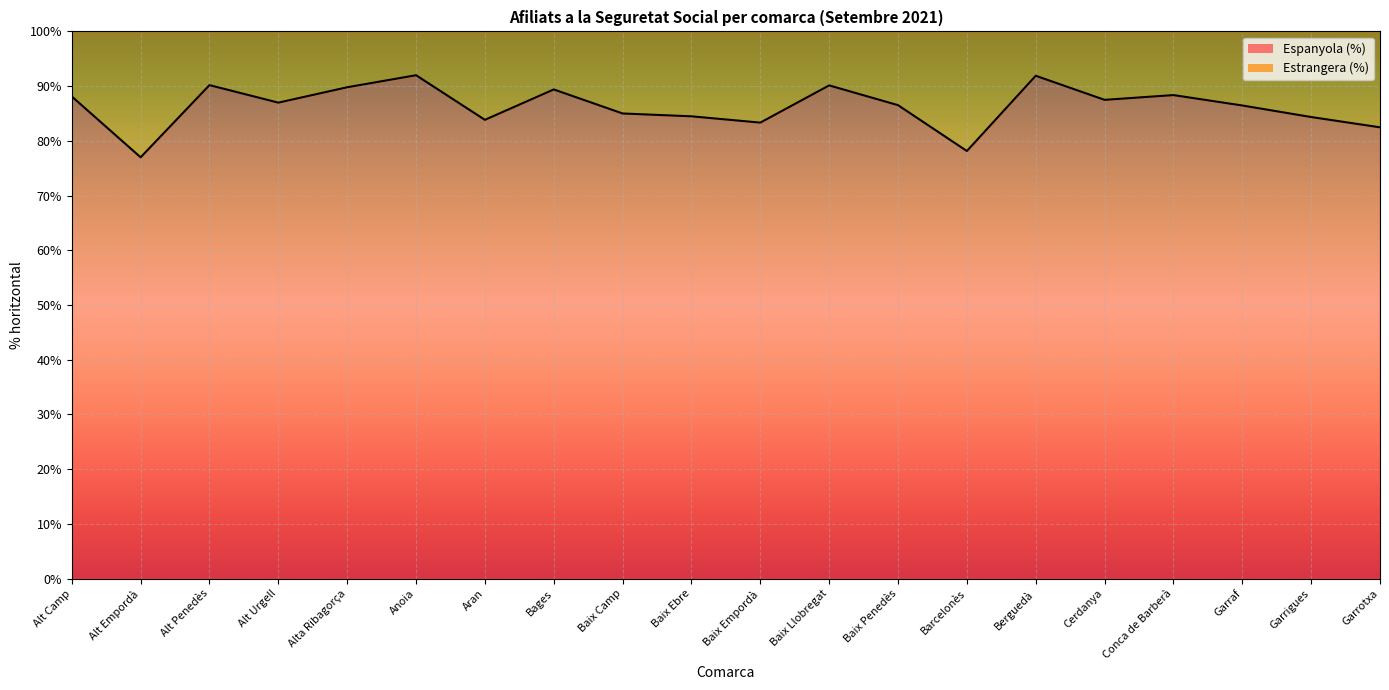

Where is the first local minimum?

Alt Empordà